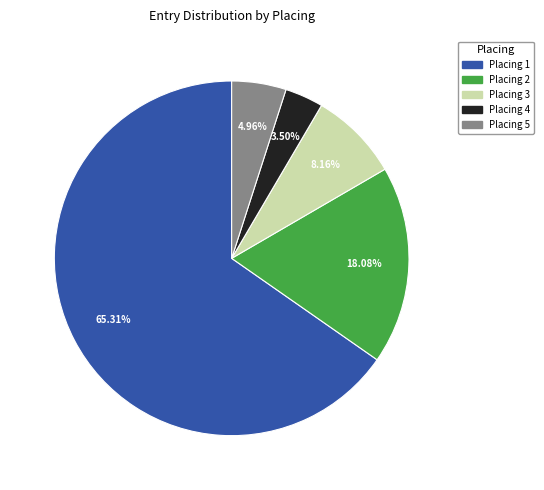

Which slice is the largest?

Placing 1